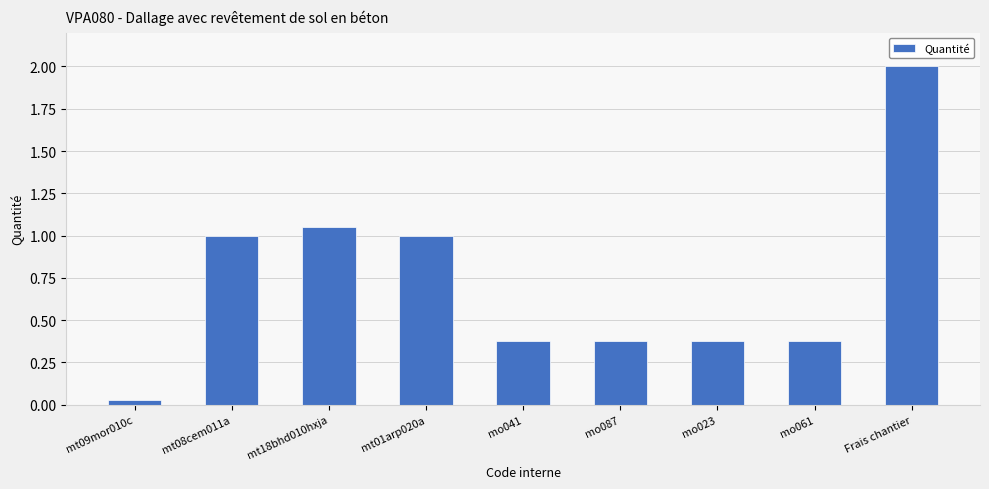

What is the ratio of the value at mt18bhd010hxja to the value at Frais chantier?

0.5